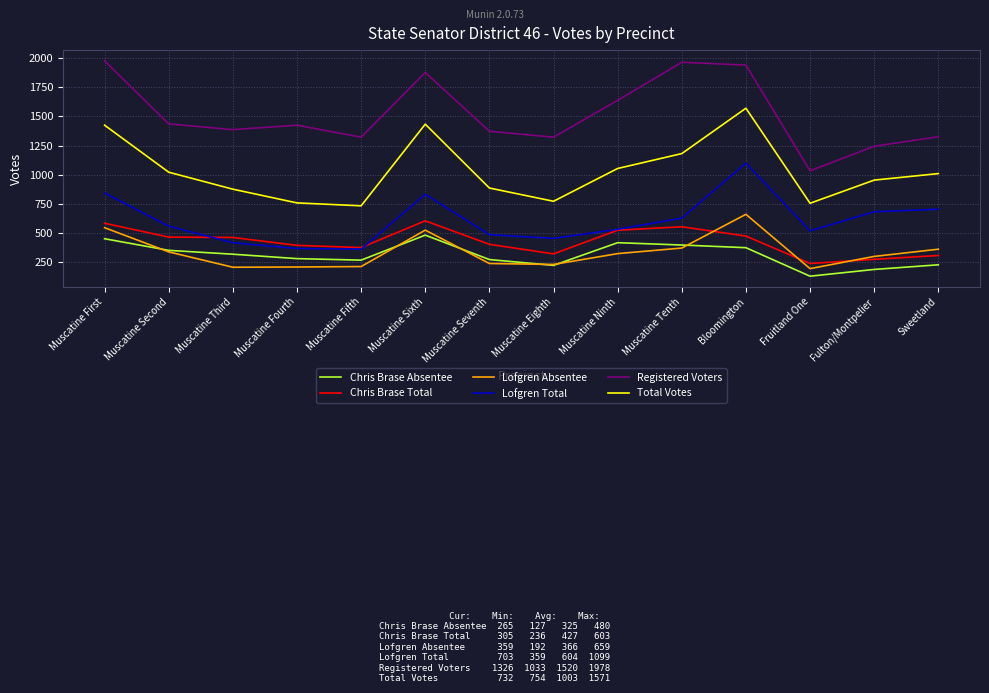

Is it true that Total Votes equals 1009 at Sweetland?

True